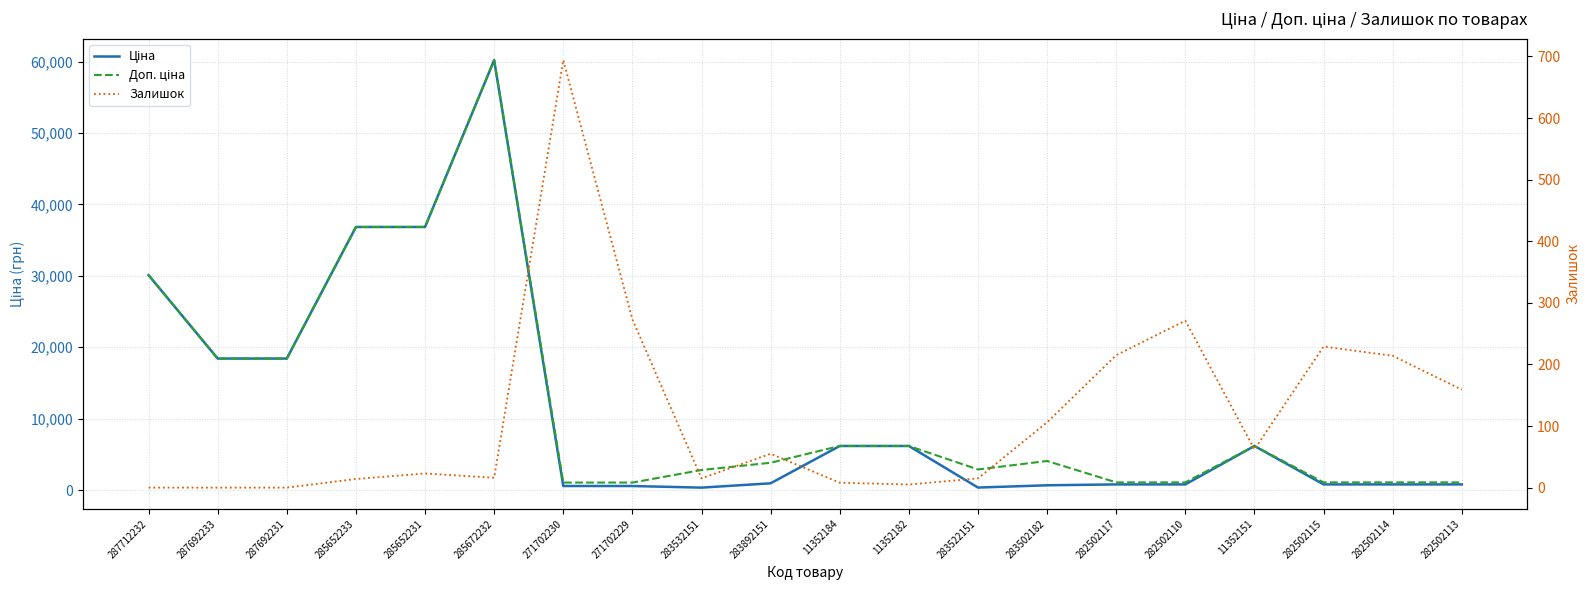

True or false: Доп. ціна has a value of 309.3 at 282502115.

False